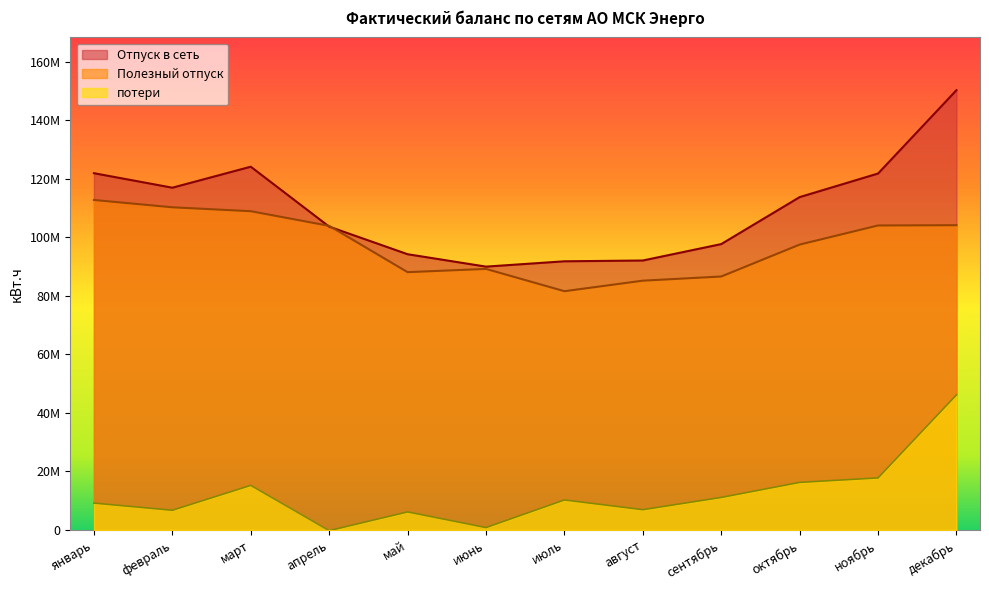

At март, list the series in order from largest to smallest.

Отпуск в сеть, Полезный отпуск, потери